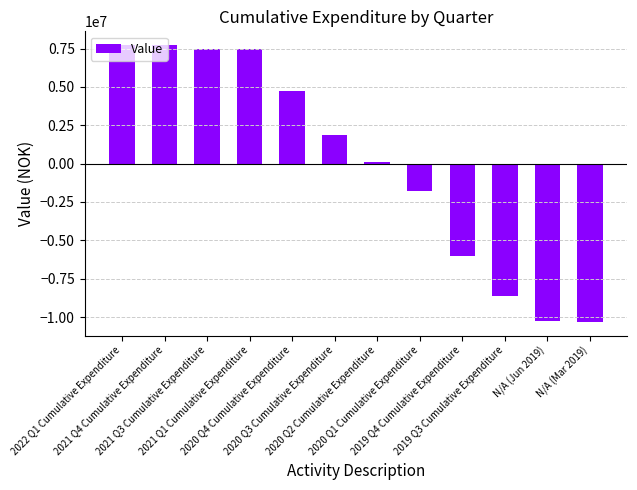

Read the value at 2020 Q3 Cumulative Expenditure.

1879961.4